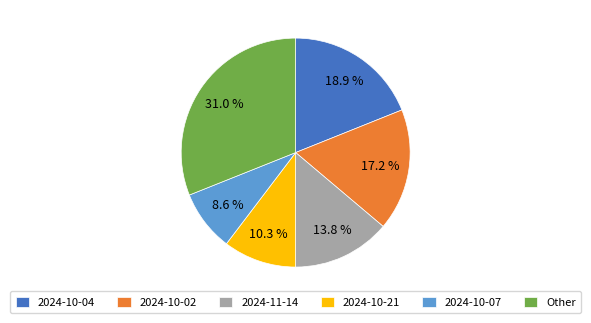

Approximately how many times larger is the value at Other compared to 2024-11-14?

2.2